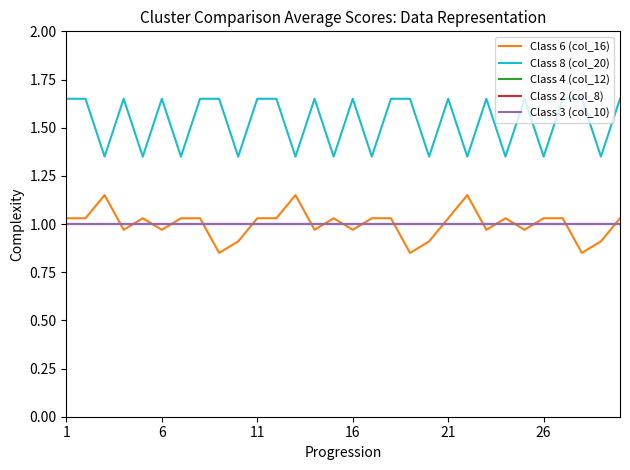

Which category has the highest value in the Class 8 (col_20) series?

1